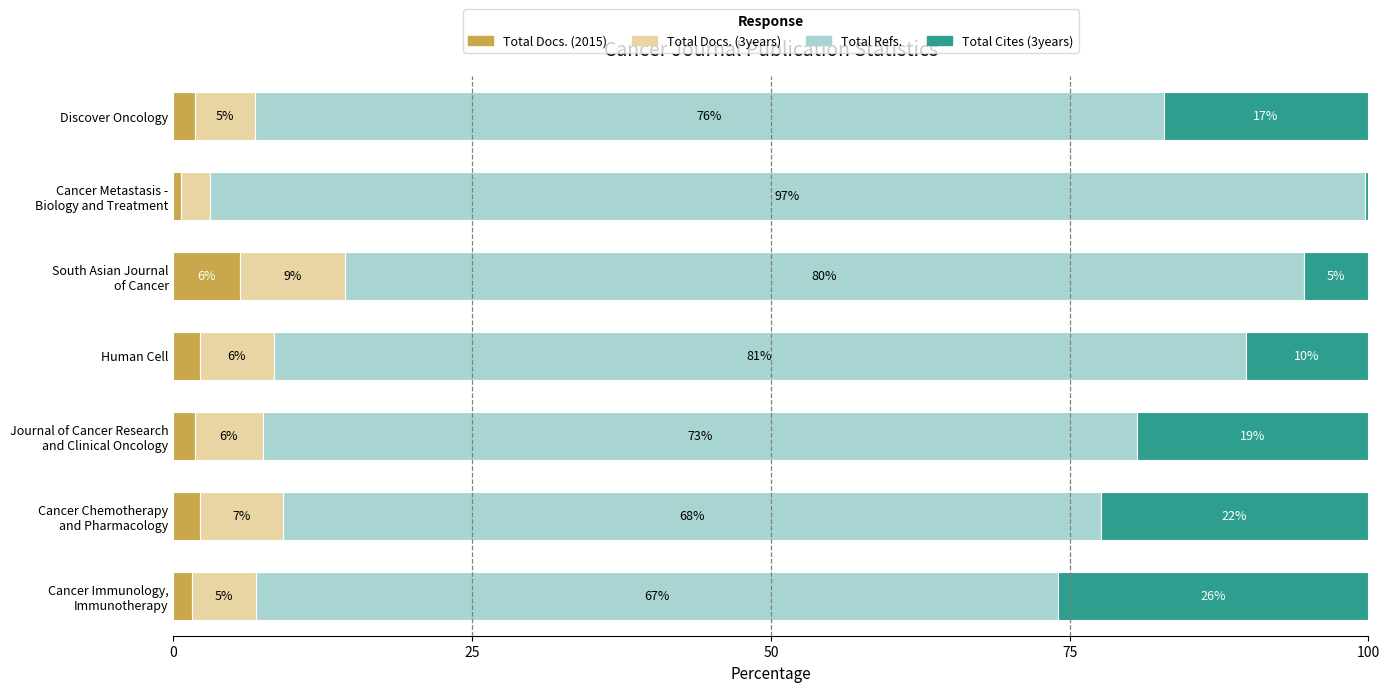

What are all the series names shown in the legend?

Total Docs. (2015), Total Docs. (3years), Total Refs., Total Cites (3years)